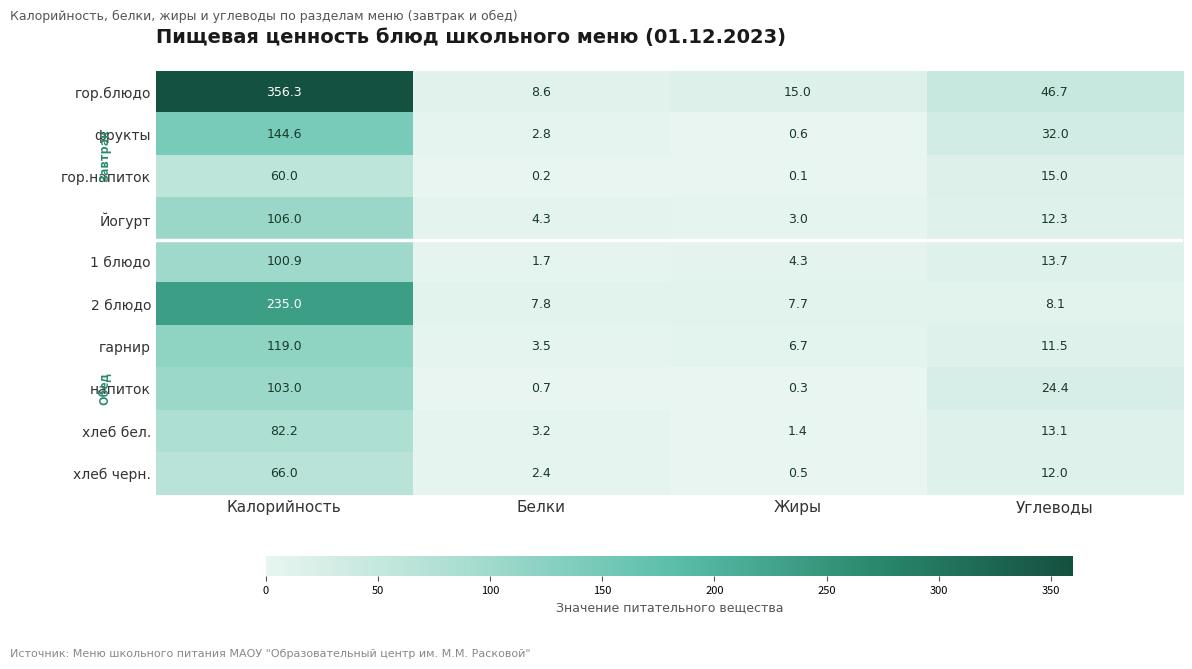

True or false: напиток has a value of 103.0 at Калорийность.

True